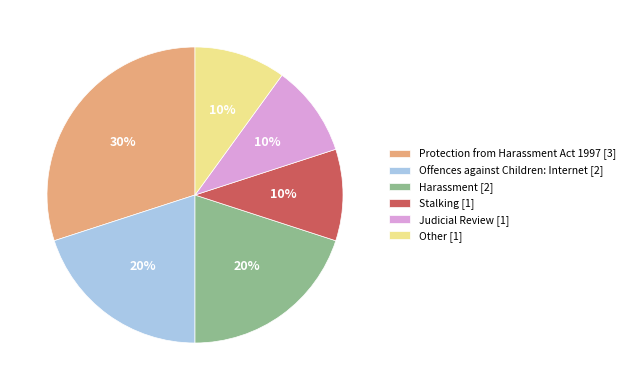

How many segments does this pie chart have?

6